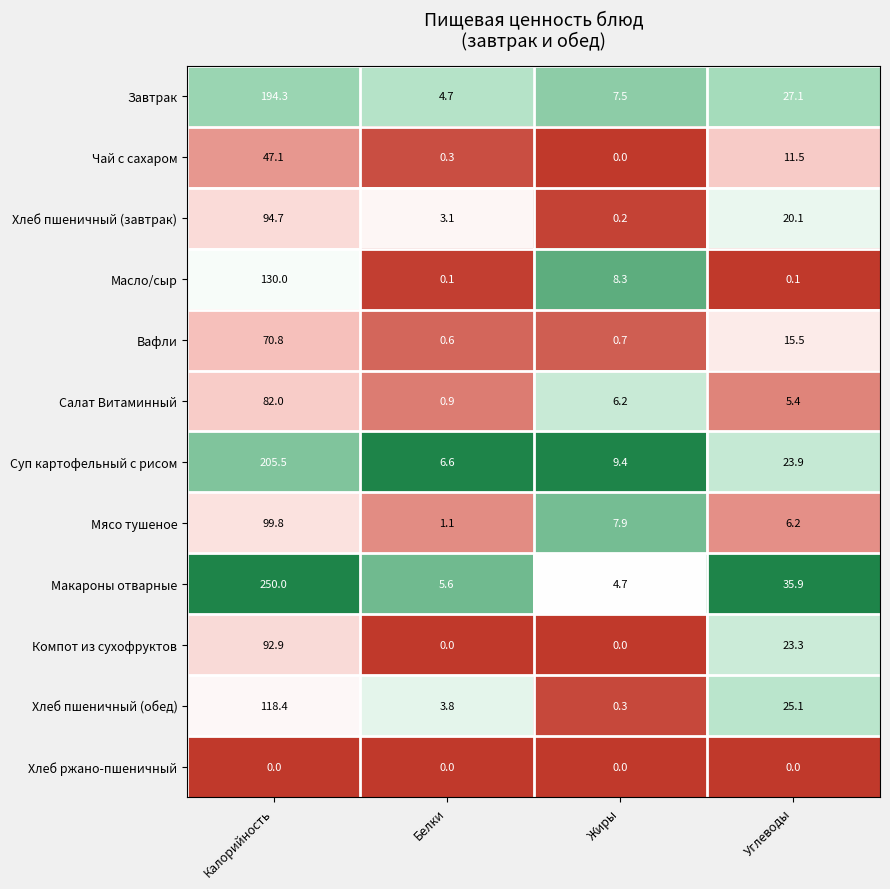

The value of Суп картофельный с рисом at Белки is 6.6. True or false?

True